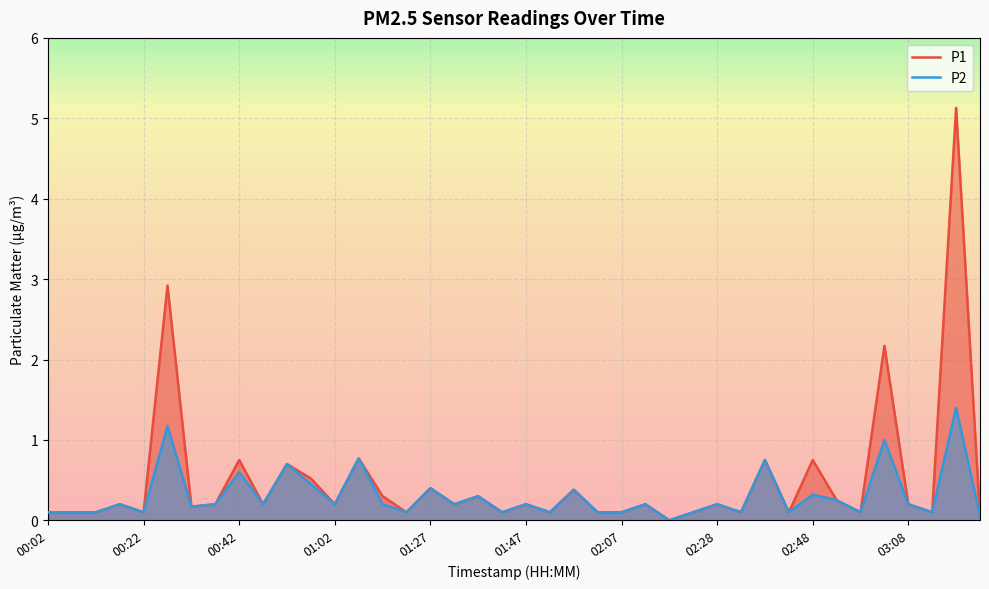

Which series has the widest spread of values?

P1